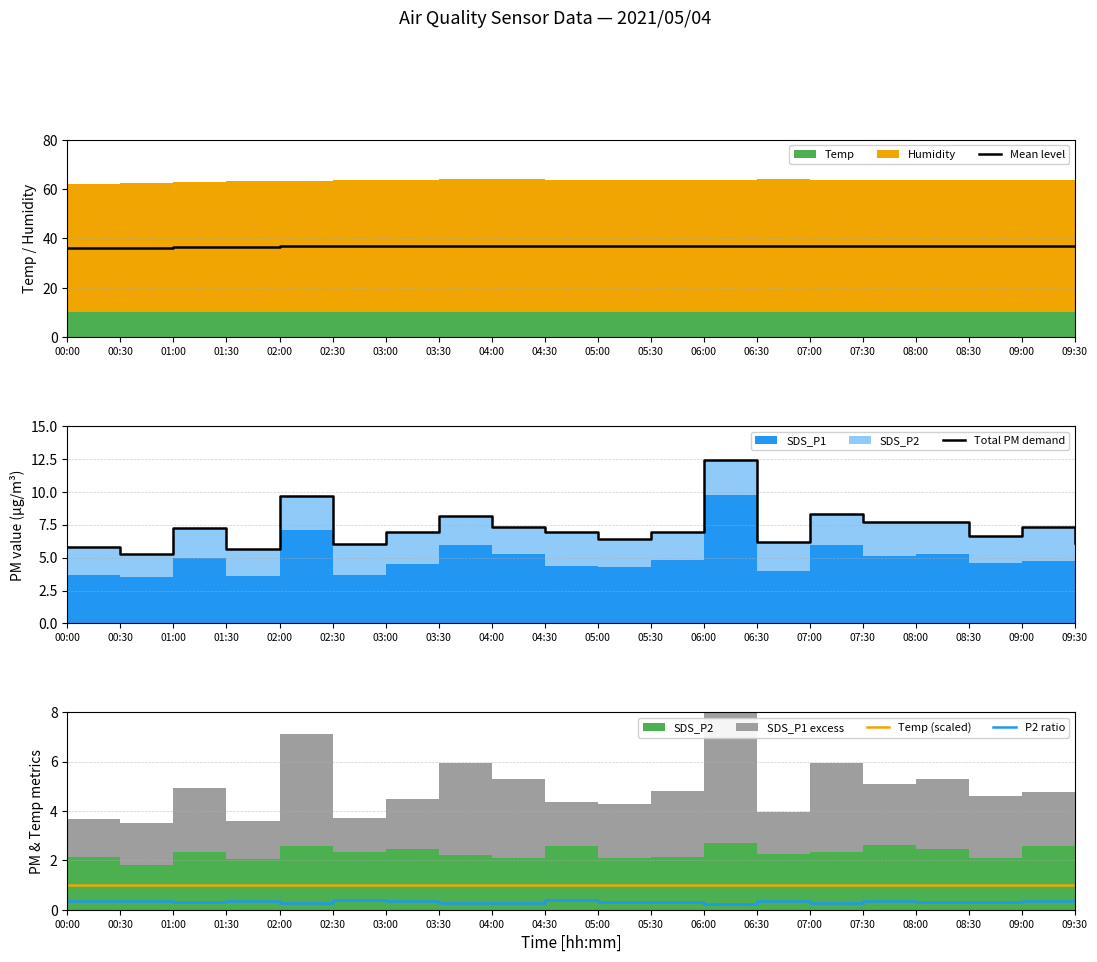

The value of Temp (scaled) at 03:00 is 1.7. True or false?

False